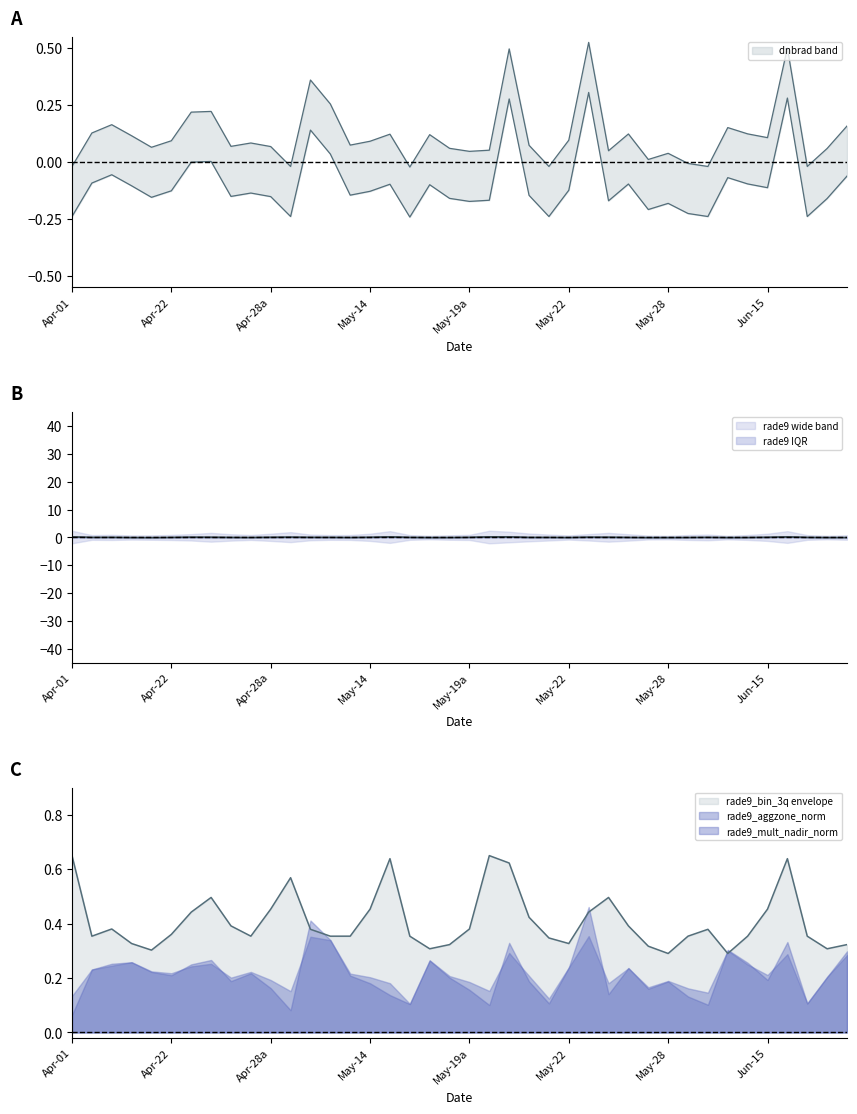

What is the approximate value of dnbrad at 13?

0.3